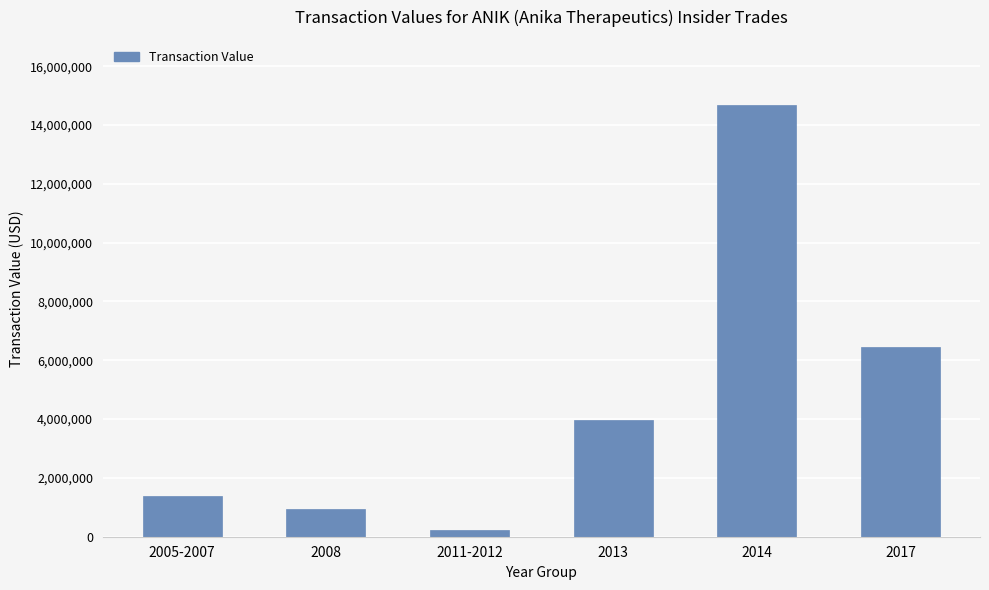

What value does the data have at 2013, to the nearest 10?

3976380